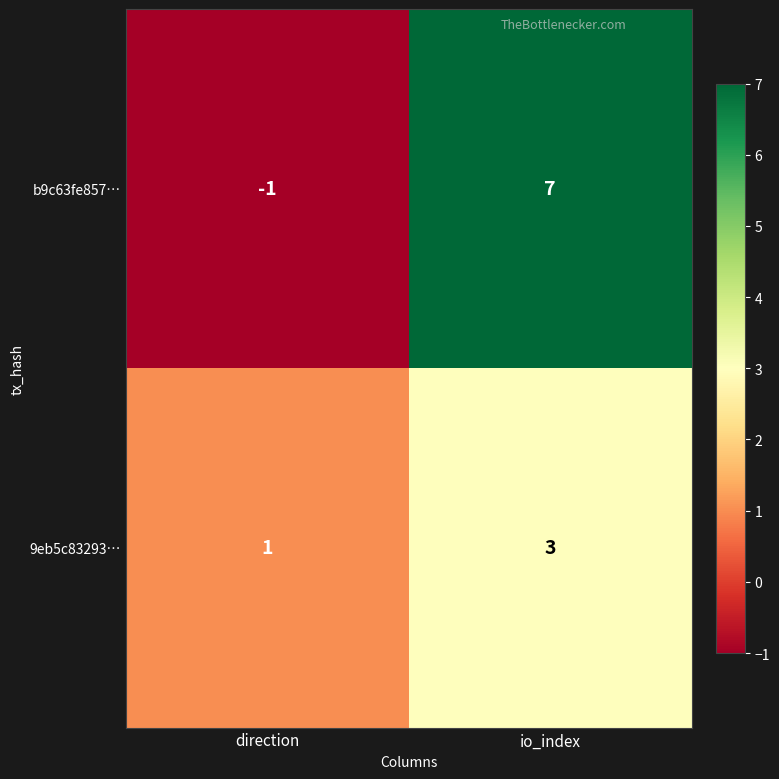

What is the spread (max minus min) of values at io_index?

4